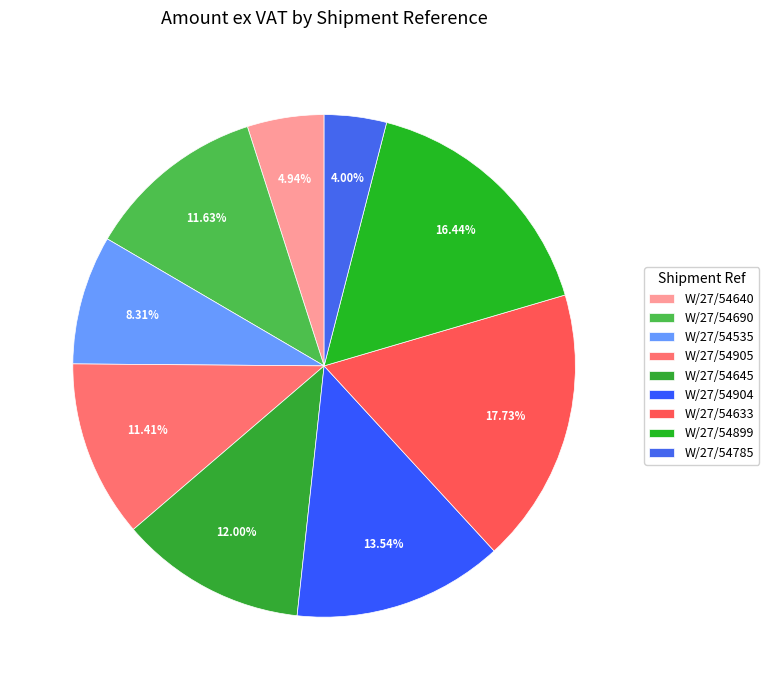

Between W/27/54633 and W/27/54904, which is larger?

W/27/54633